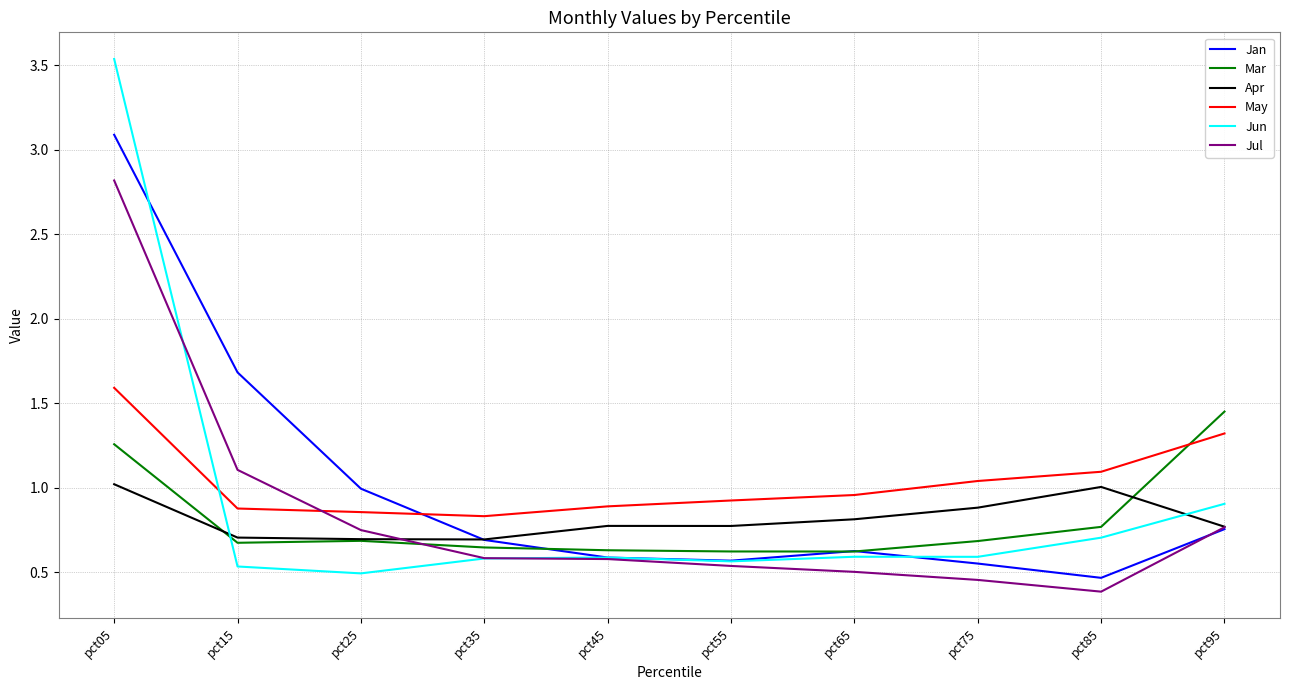

True or false: Apr has more than 0 interior local peaks.

True